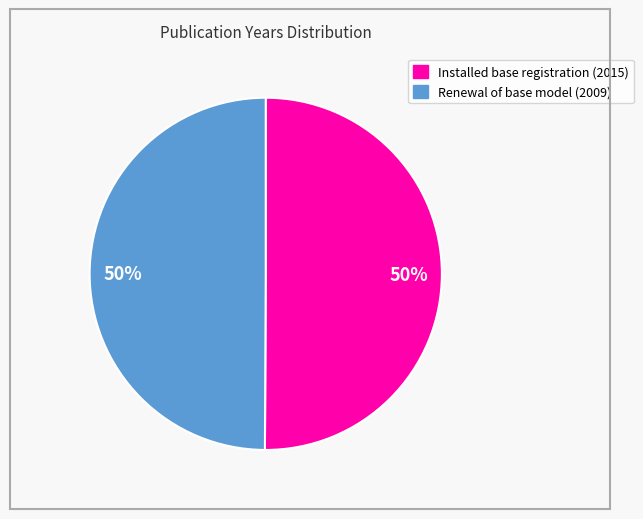

To the nearest percent, what is the average slice percentage?

50%